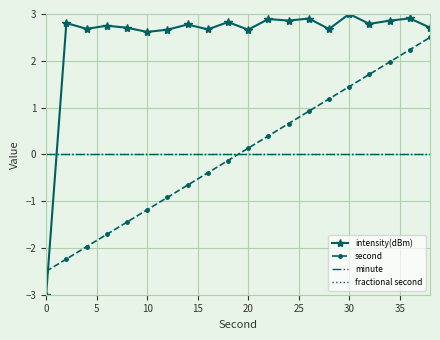

What are all the series names shown in the legend?

intensity(dBm), second, minute, fractional second